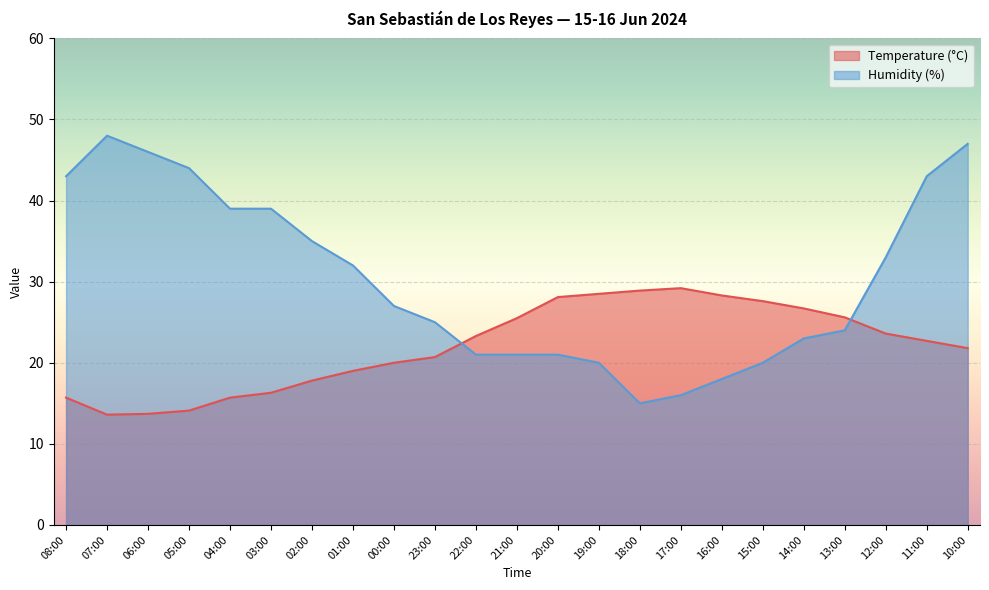

Read the Humidity (%) value at 07:00.

48.0